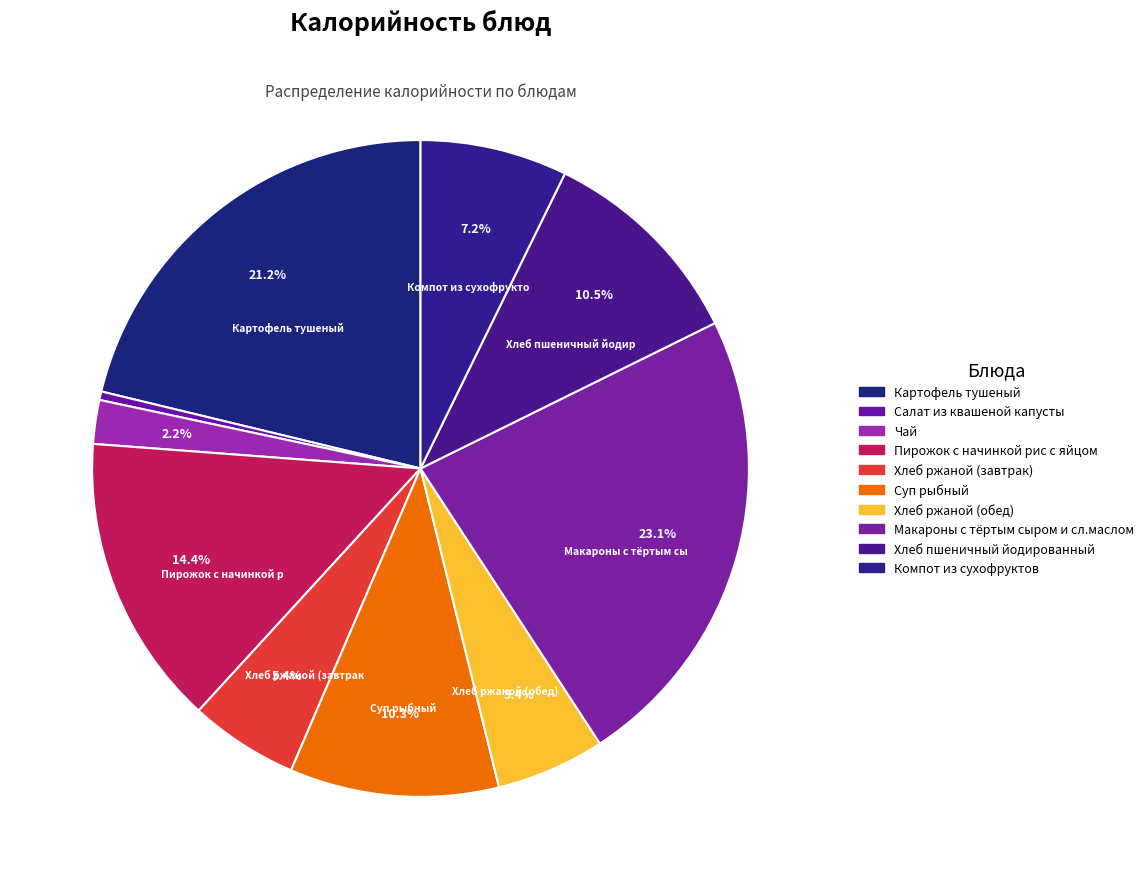

Does Хлеб пшеничный йодированный represent more than half of the total?

No